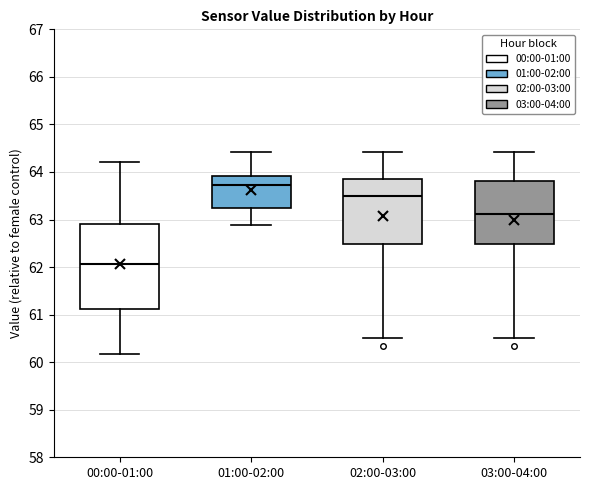

Where does the lower whisker of the box for 01:00-02:00 end on the y-axis? The values are not printed on the chart, so give them approximately, as read against the axis.

62.9